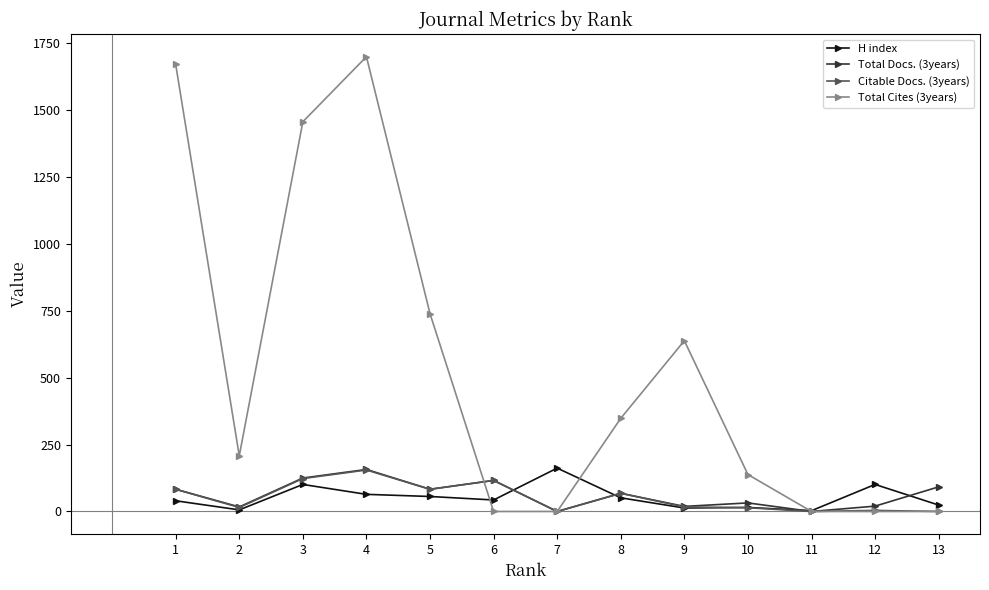

At which category is the sum across all series the highest?

4